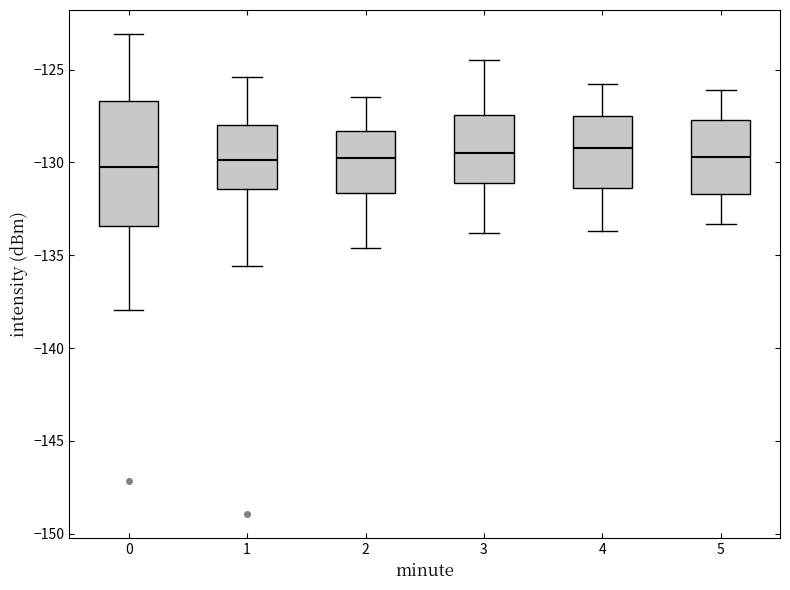

Which box is the tallest, from its lower edge to its upper edge?

0